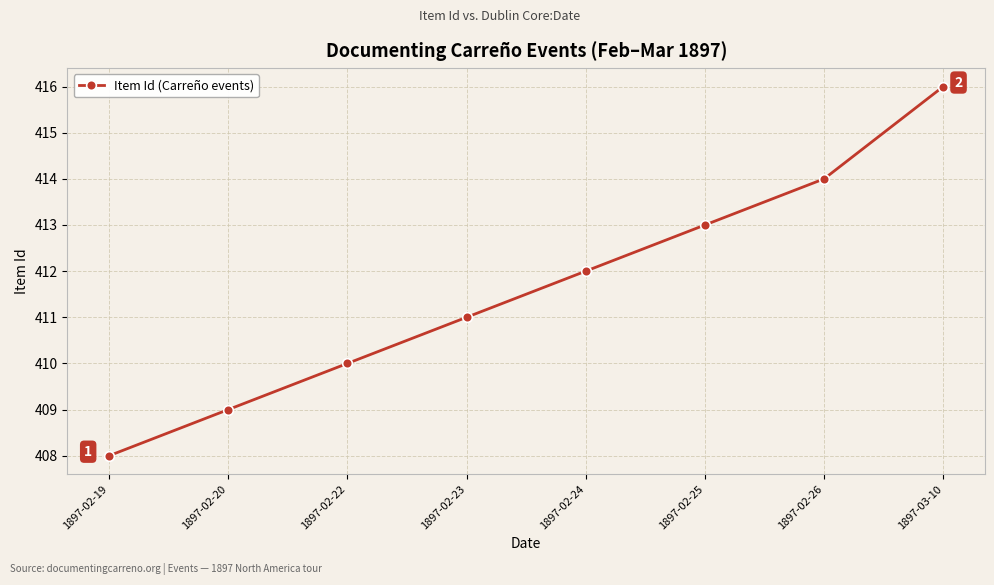

Reading left to right, transcribe all the data shown in this chart.

408	409	410	411	412	413	414	416